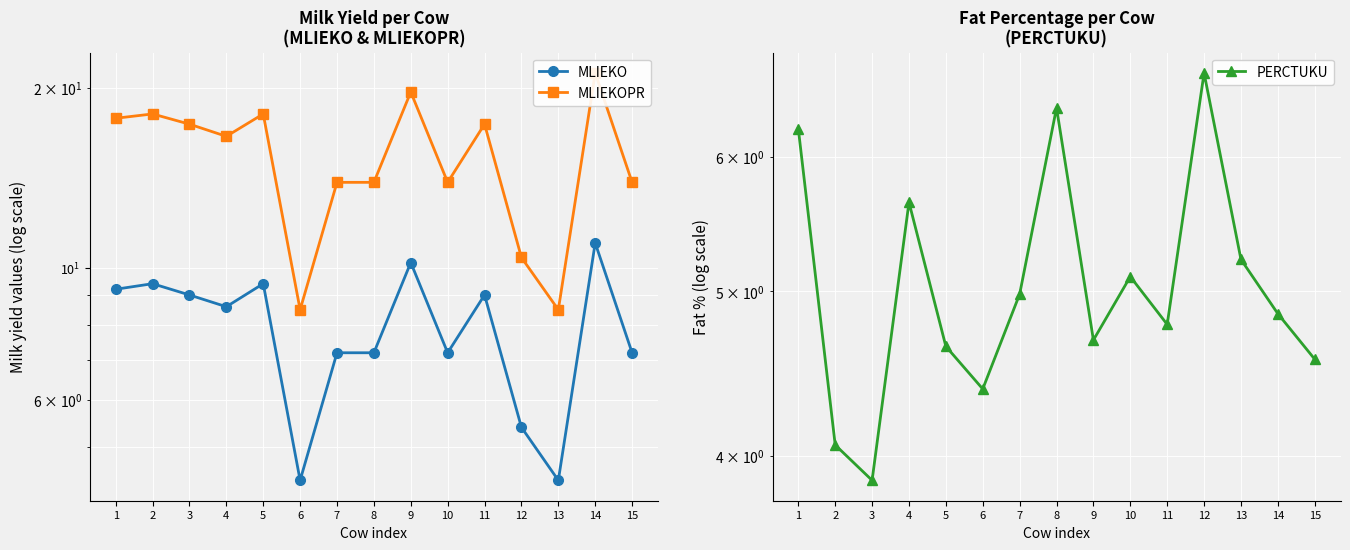

How many lines are shown in the chart?

3